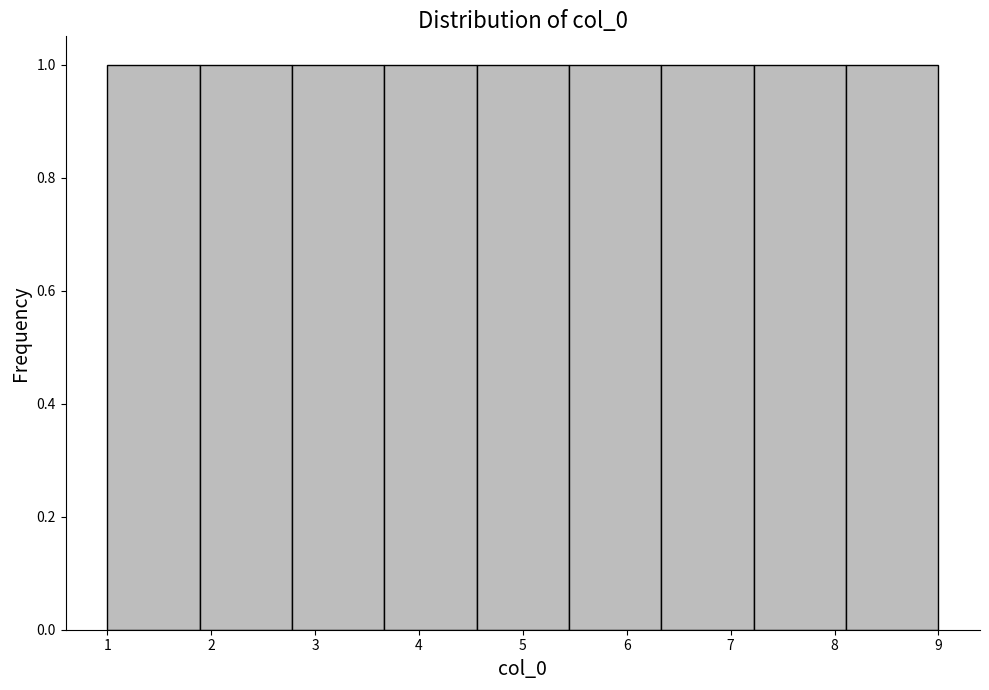

Reading left to right, transcribe this chart: for each bar, give the range it covers on the x-axis and its height. Neither the bar edges nor the heights are printed on the chart, so give them approximately, as read against the axes.

1.0 to 1.9: 1
1.9 to 2.8: 1
2.8 to 3.7: 1
3.7 to 4.6: 1
4.6 to 5.4: 1
5.4 to 6.3: 1
6.3 to 7.2: 1
7.2 to 8.1: 1
8.1 to 9.0: 1